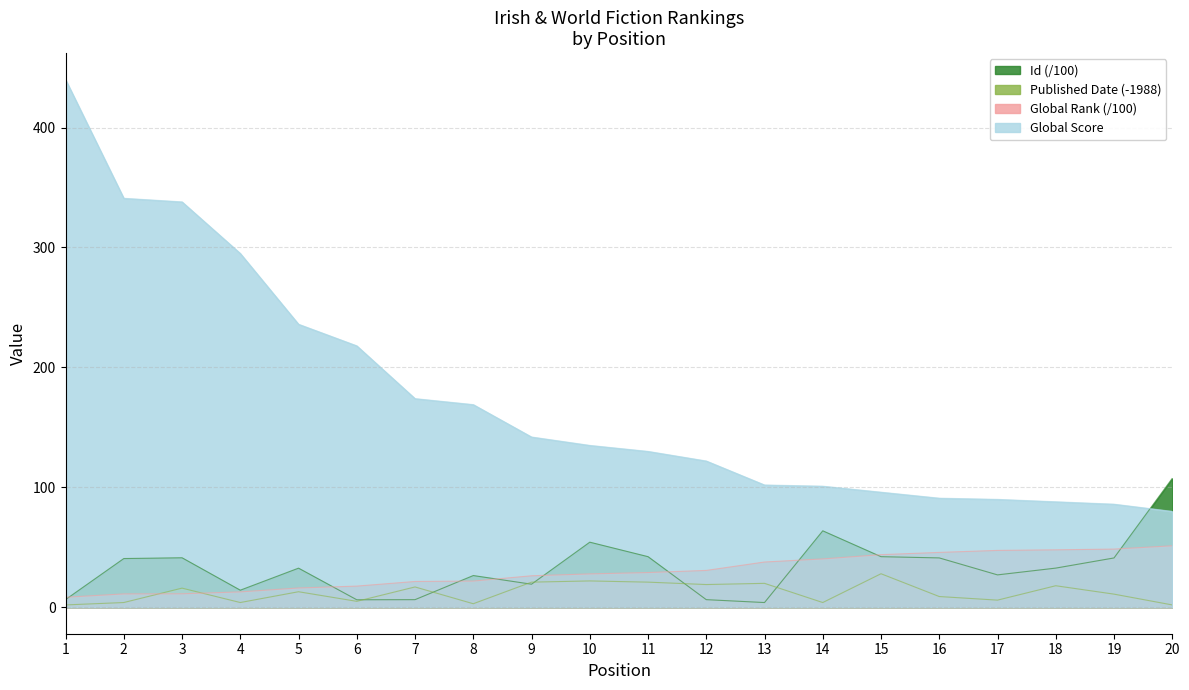

At which label is Published Date closest to 15?

3